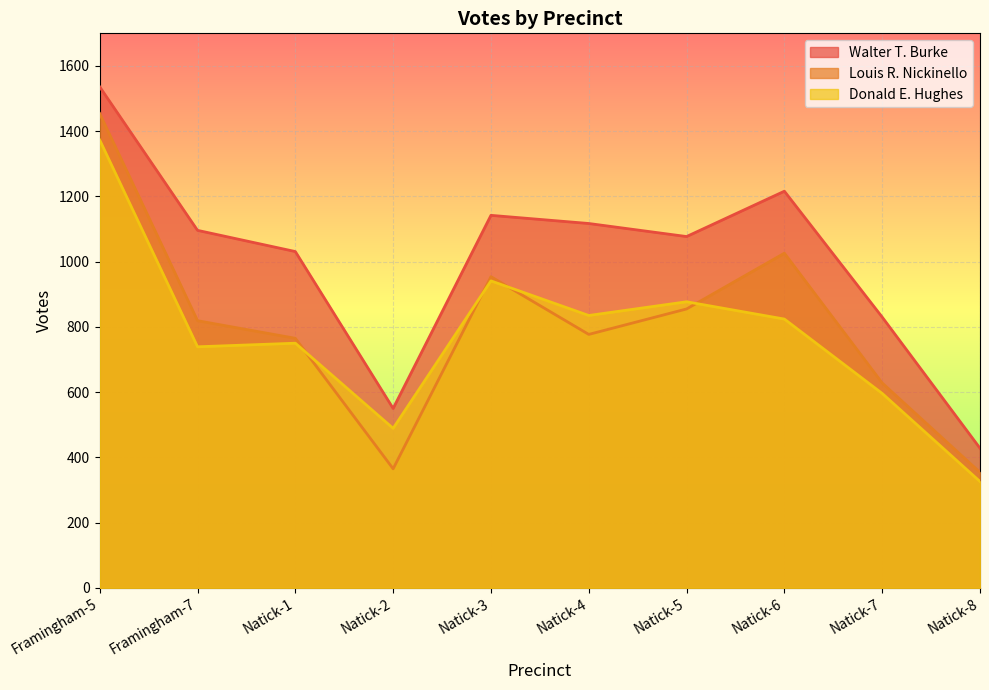

Which has a higher value, Natick-5 or Framingham-7?

Framingham-7